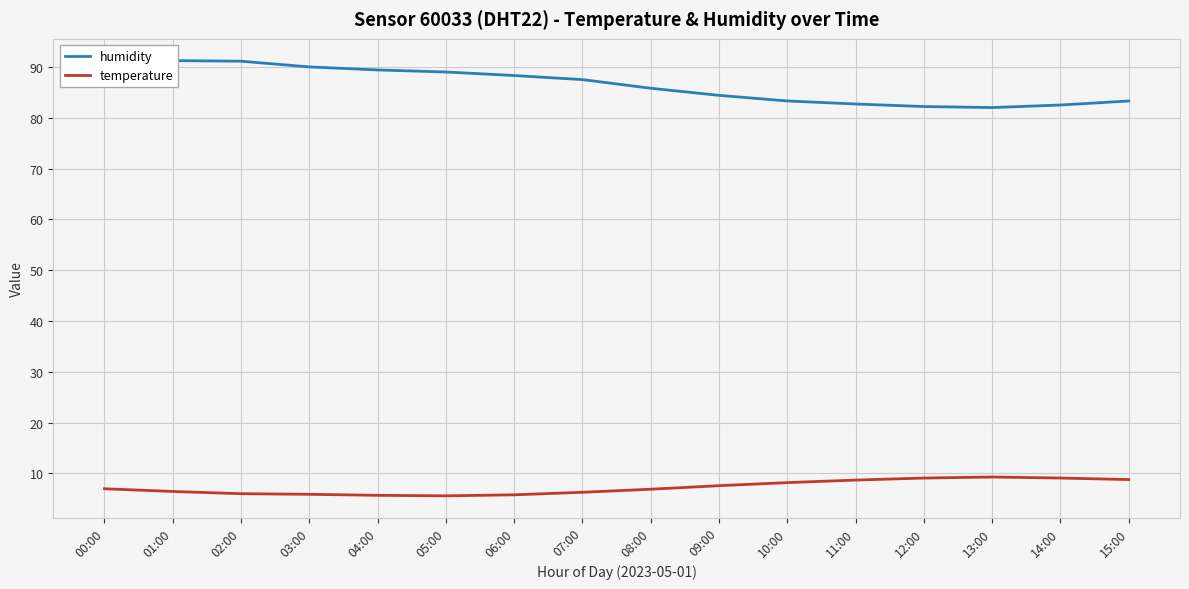

At which category is the sum across all series the highest?

01:00